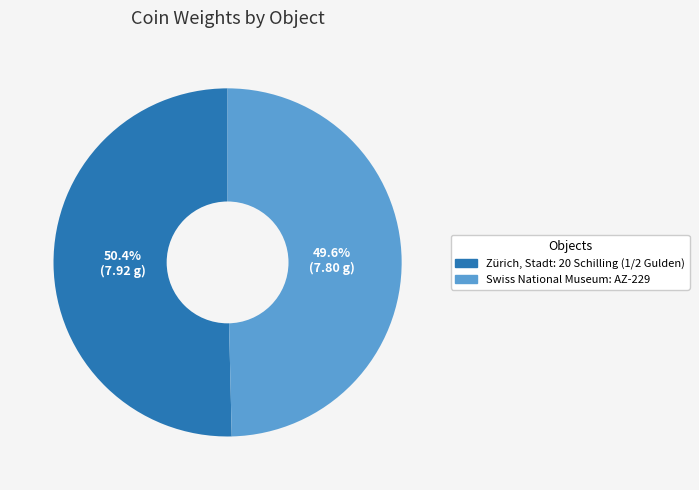

How many slices are in this pie chart?

2